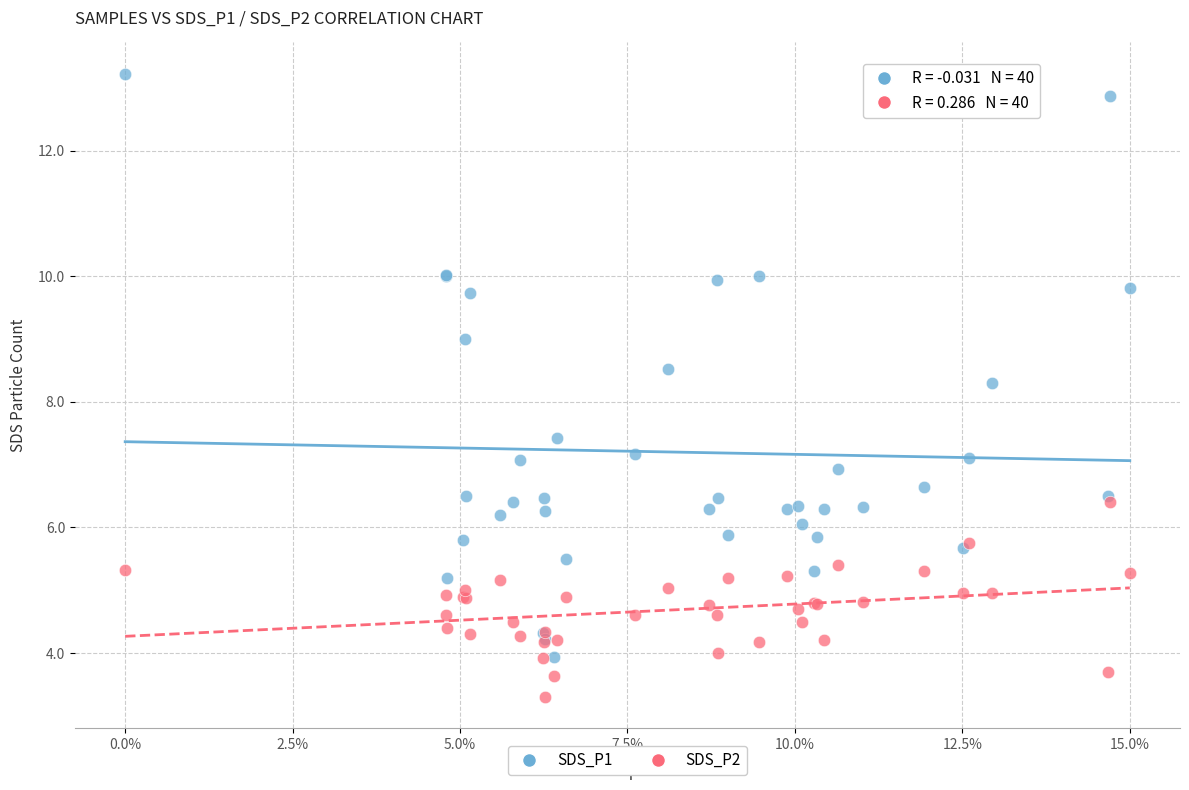

Across all series, what Y value is closest to 8?

8.3